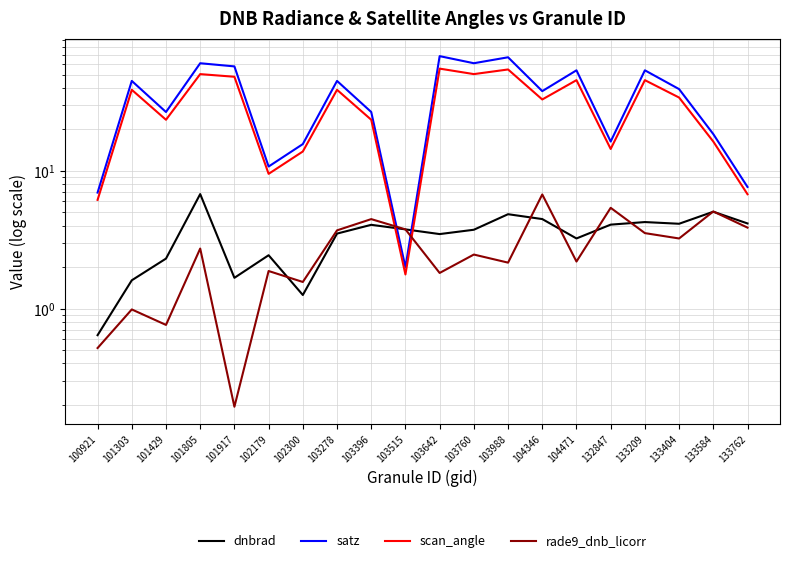

At 102179, list the series in order from smallest to largest.

rade9_dnb_licorr, dnbrad, scan_angle, satz